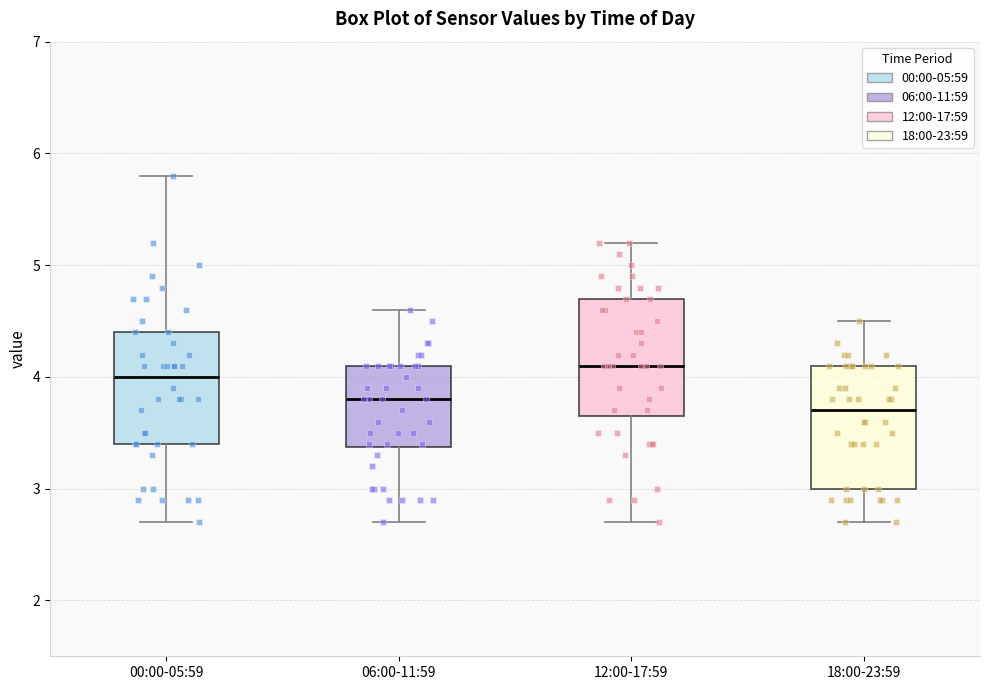

Reading left to right, transcribe this box plot: for each box, give where its median line is, the range the box spans, and where its two whiskers end, as read against the y-axis. The values are not printed on the chart, so give them approximately, as read against the axis.

00:00-05:59: median 4.0, box 3.4 to 4.4, whiskers 2.7 to 5.8
06:00-11:59: median 3.8, box 3.4 to 4.1, whiskers 2.7 to 4.6
12:00-17:59: median 4.1, box 3.7 to 4.7, whiskers 2.7 to 5.2
18:00-23:59: median 3.7, box 3.0 to 4.1, whiskers 2.7 to 4.5